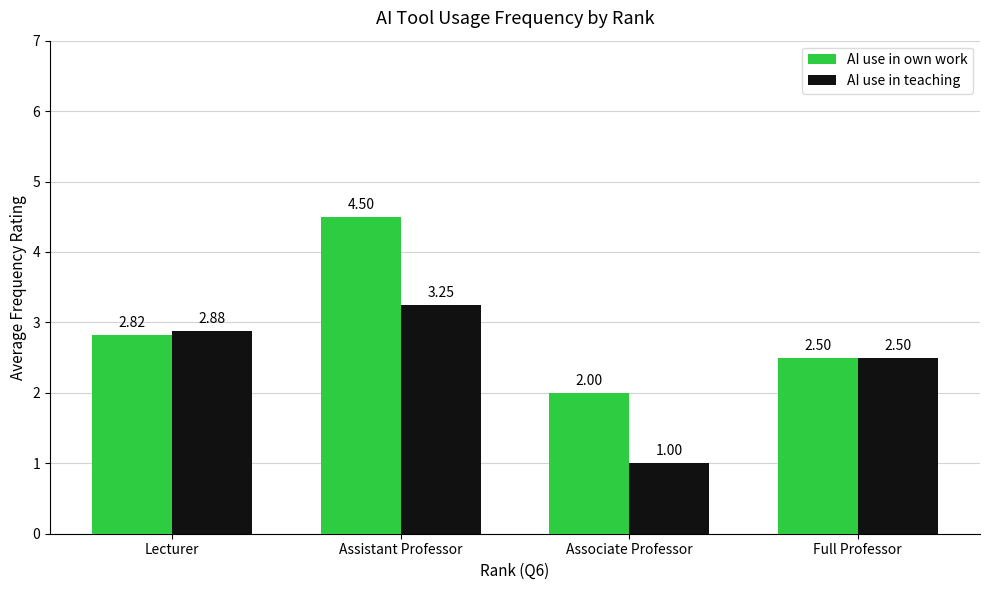

What is the label of the 1st bar from the left?

Lecturer